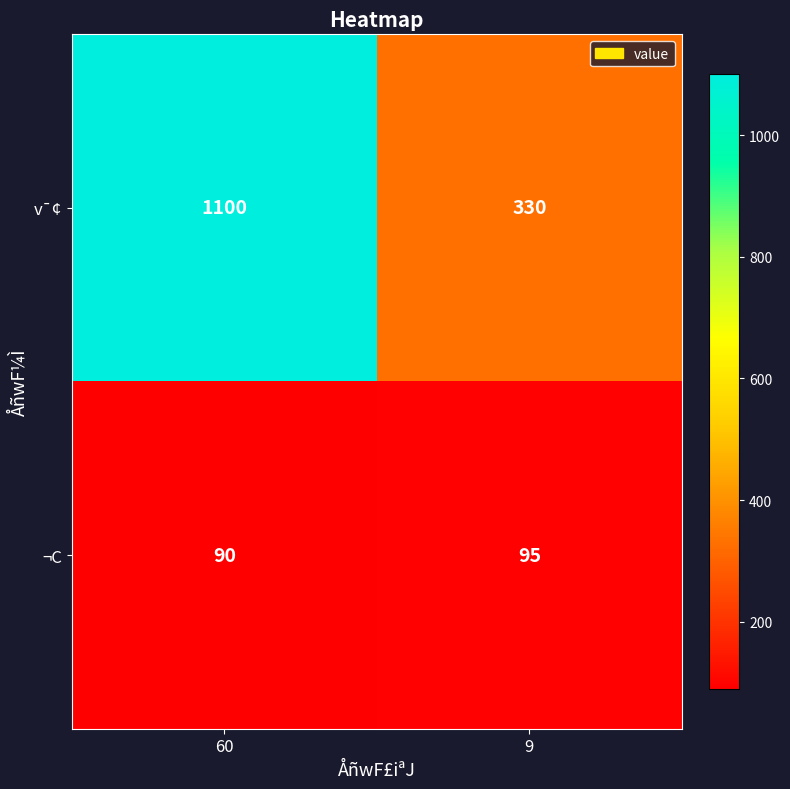

At how many categories does at least one series exceed 864?

1